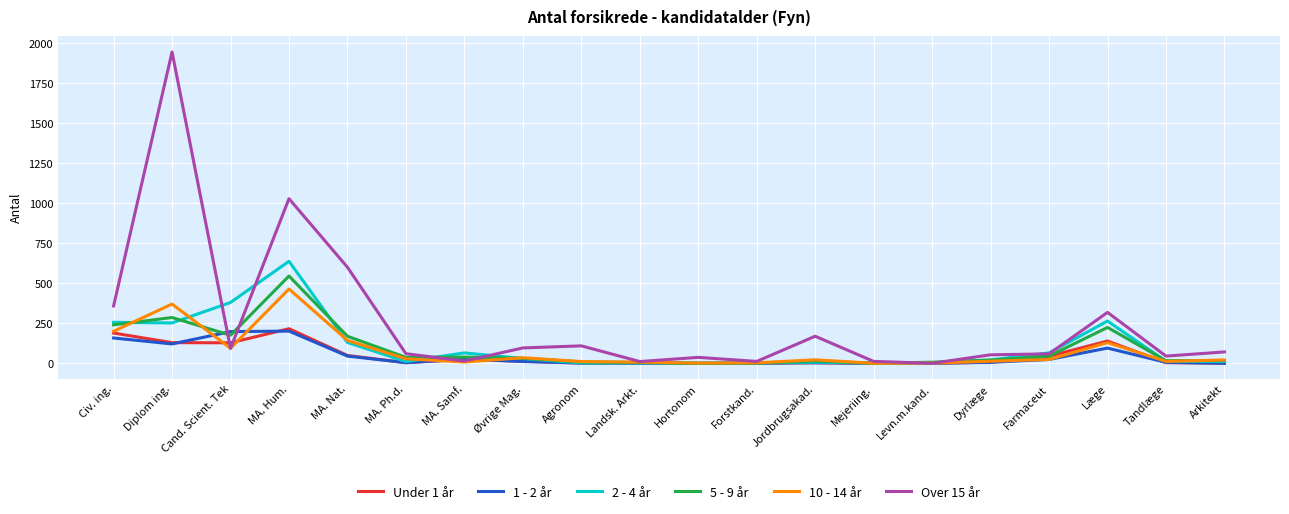

What is the sum of the 1 - 2 år values at Hortonom and Dyrlæge?

6